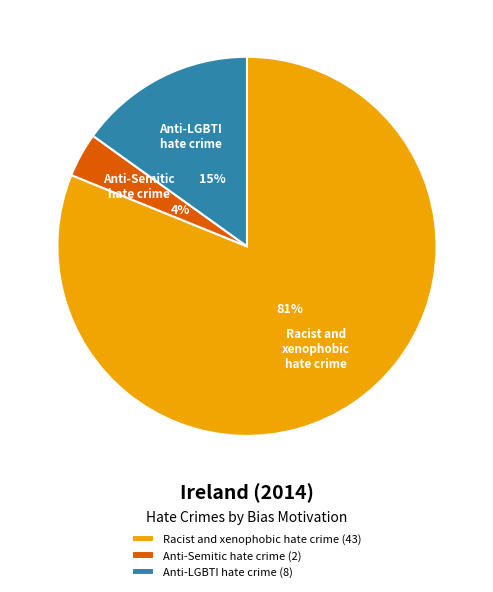

What is the smallest slice in the pie chart?

Anti-Semitic hate crime